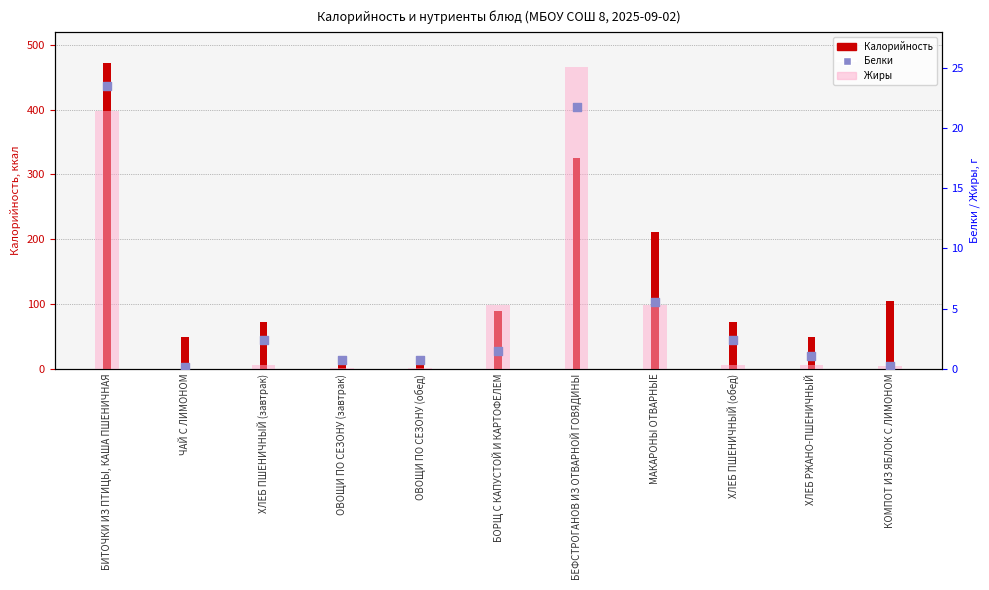

What are all the series names shown in the legend?

Калорийность, Жиры, Белки